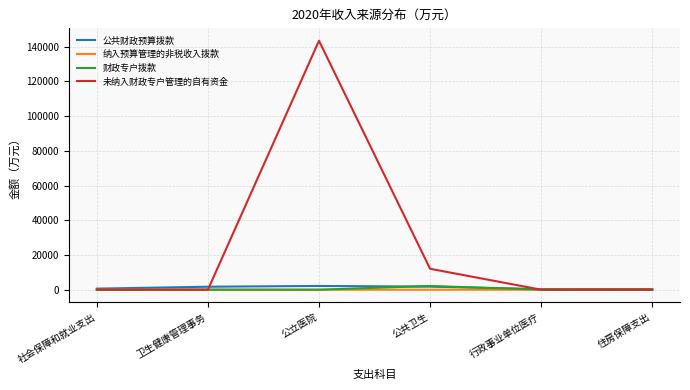

In 财政专户拨款, how many points are higher than both neighbors (excluding endpoints)?

1